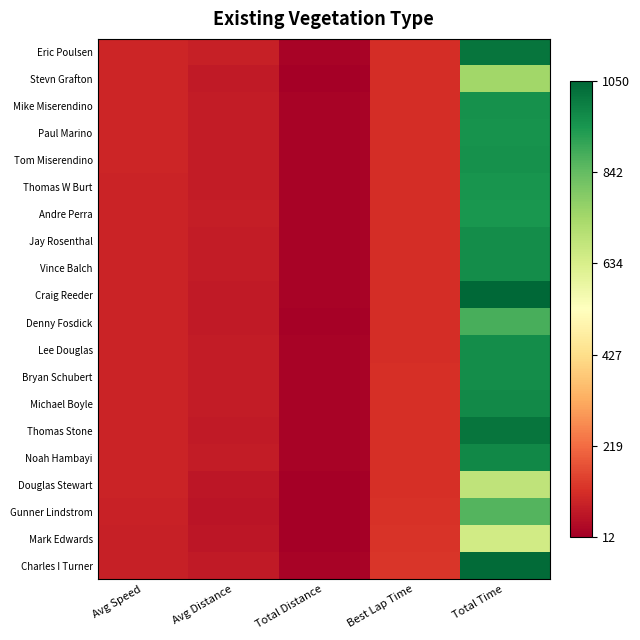

Which series has the largest total across all categories?

Craig Reeder